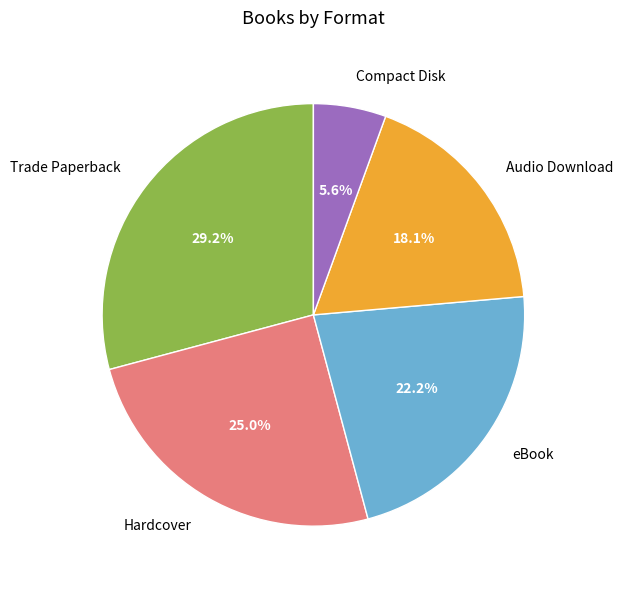

Count the number of slices in the pie.

5